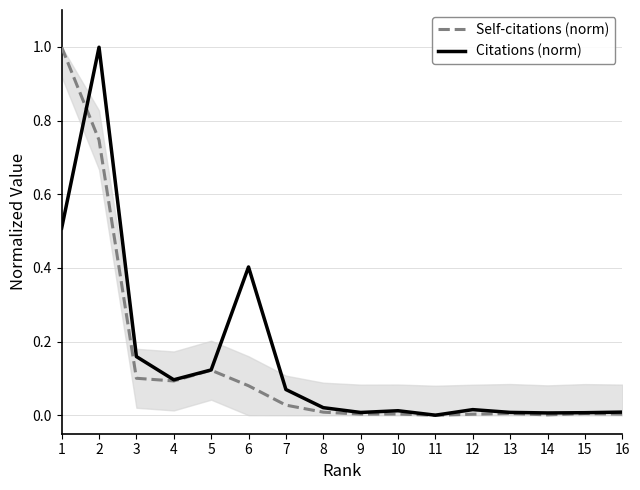

Rank the series at 15 from lowest to highest value.

Self-citations (norm), Citations (norm)